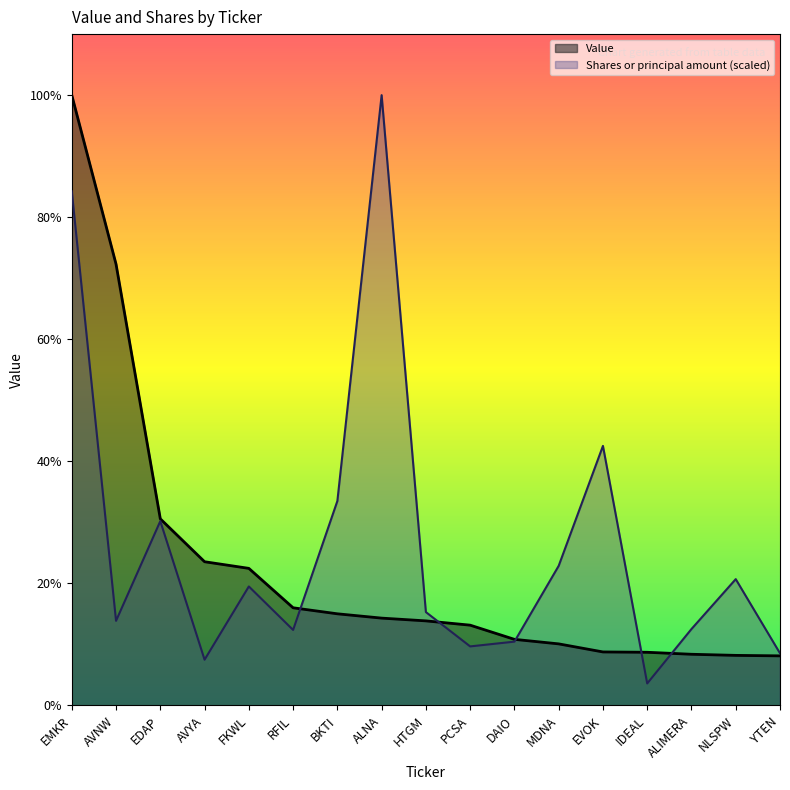

What are all the series names shown in the legend?

Value, Shares or principal amount (scaled)